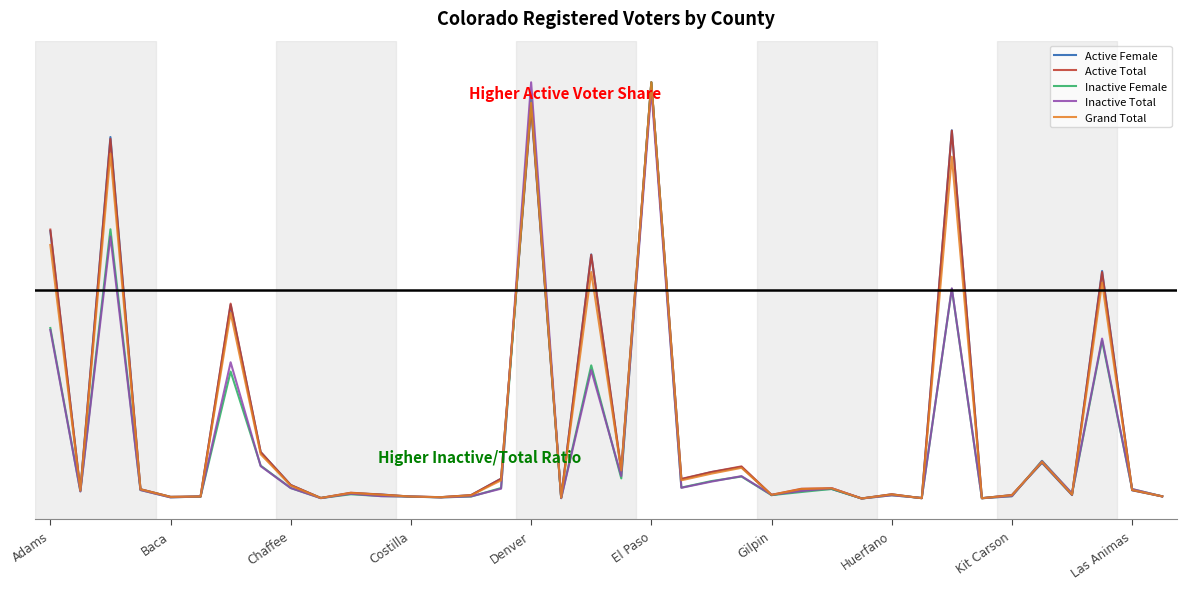

What are all the series names shown in the legend?

Active Female, Active Total, Inactive Female, Inactive Total, Grand Total